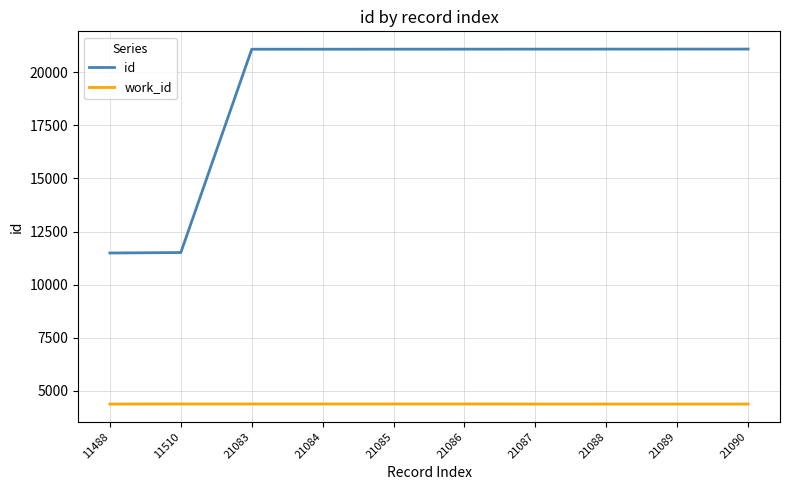

True or false: work_id and id intersect in this chart.

False